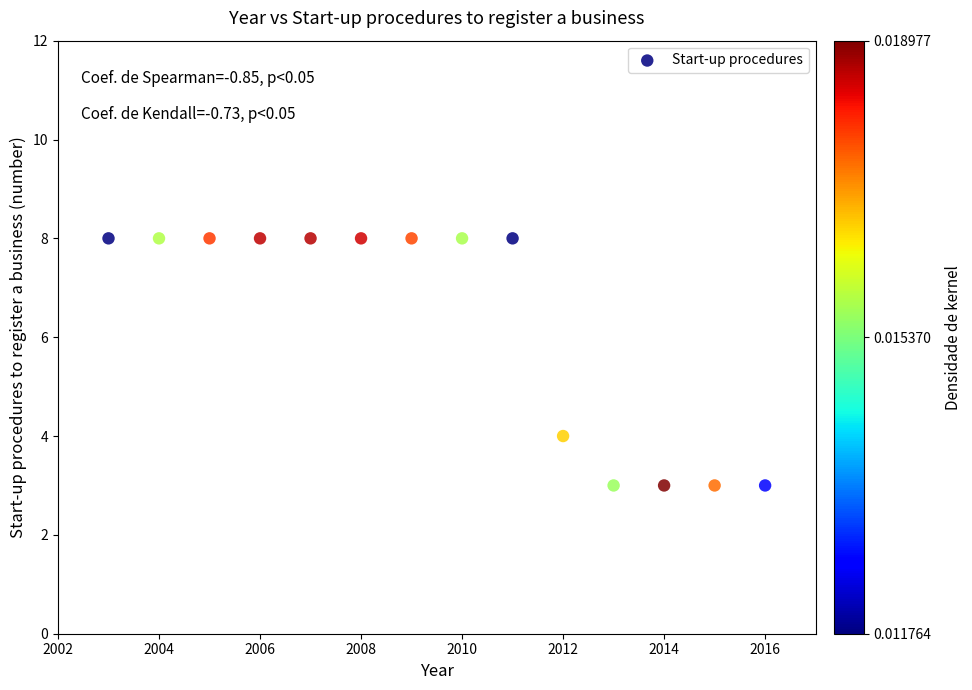

What is the range of Y values (max minus min)?

5